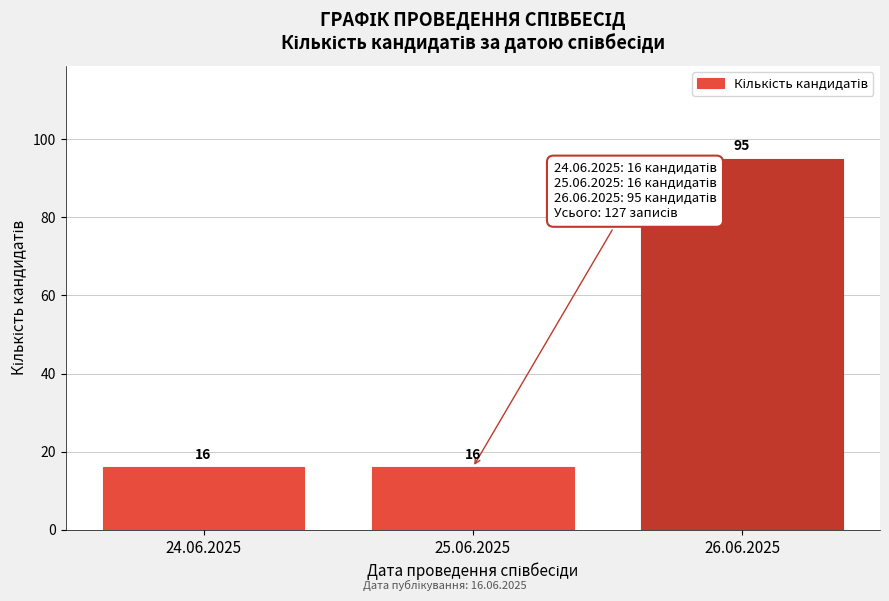

Reading left to right, list all the values displayed in this chart.

24.06.2025=16	25.06.2025=16	26.06.2025=95